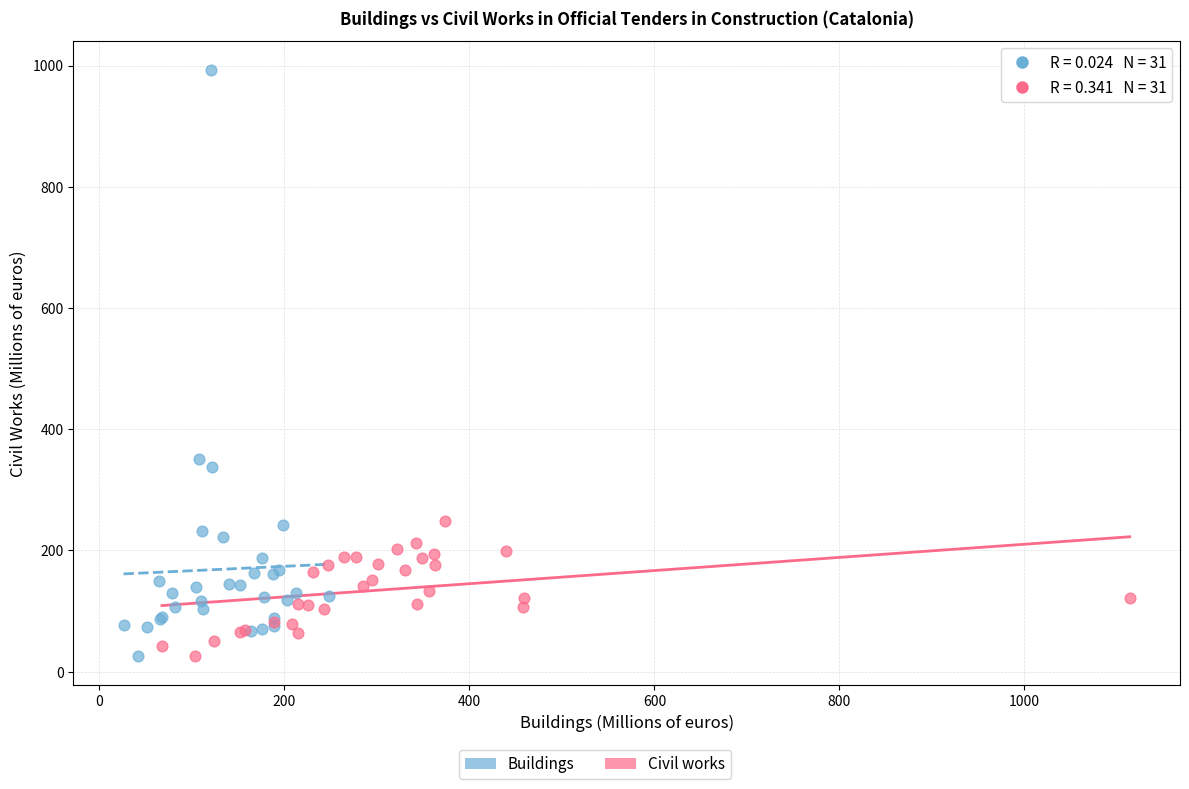

Which series has the largest Y range (max minus min)?

Buildings